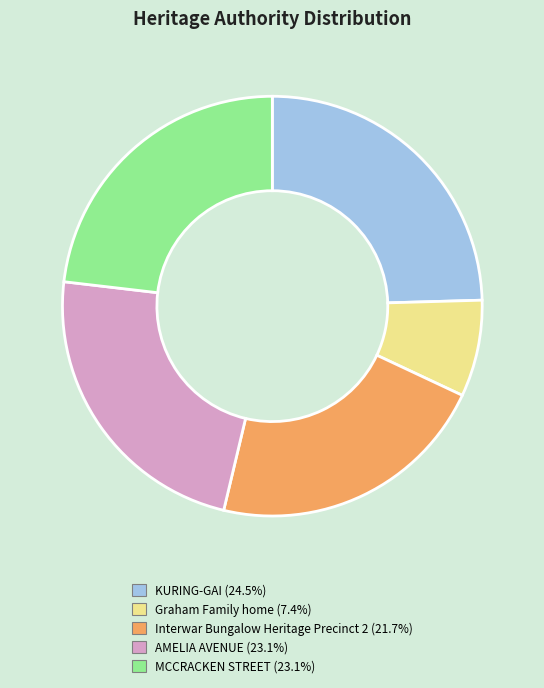

Do MCCRACKEN STREET and Graham Family home together represent more than half of the pie?

No